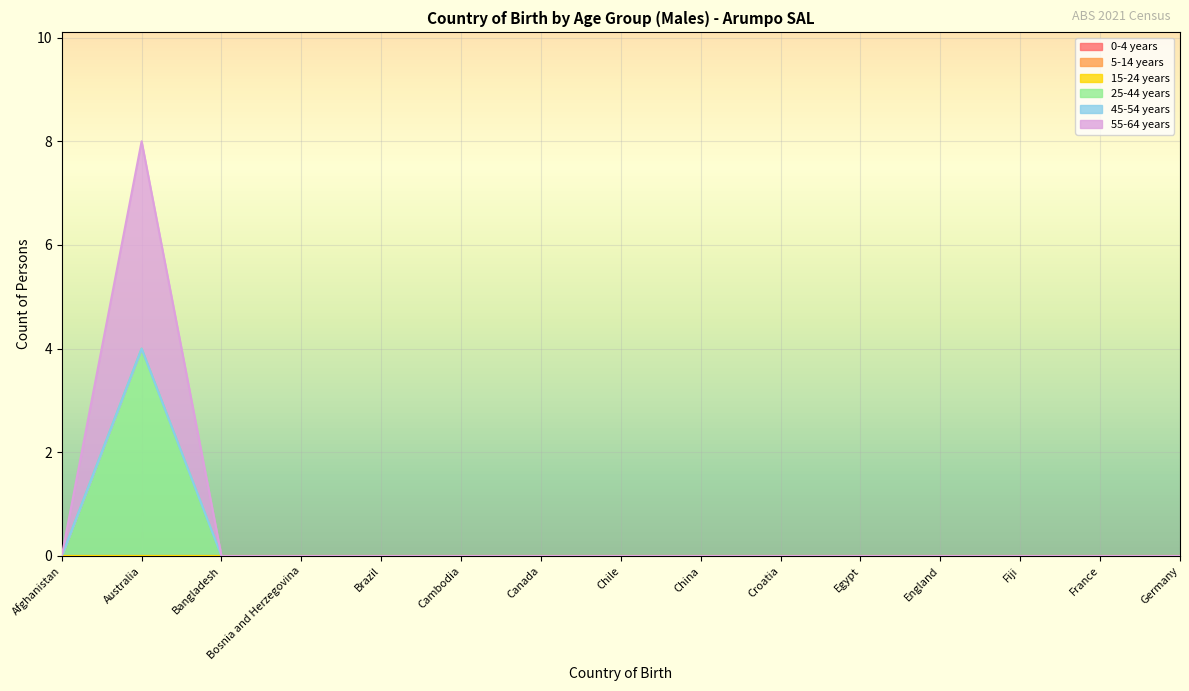

Rank the series by their maximum value, from highest to lowest.

25-44 years, 55-64 years, 0-4 years, 5-14 years, 15-24 years, 45-54 years